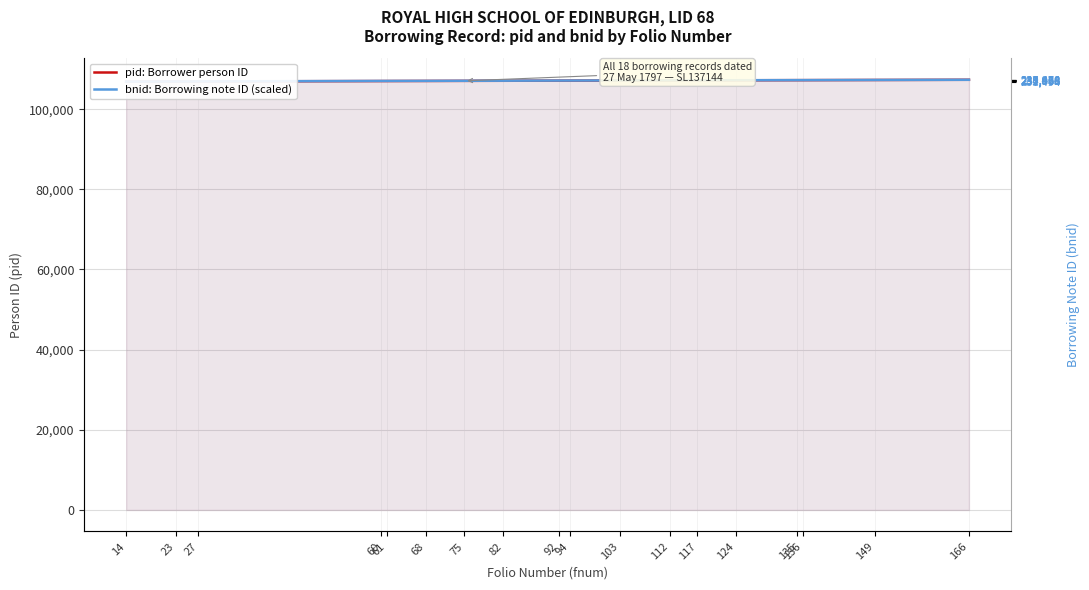

What is the minimum value shown in the chart?

106880.0